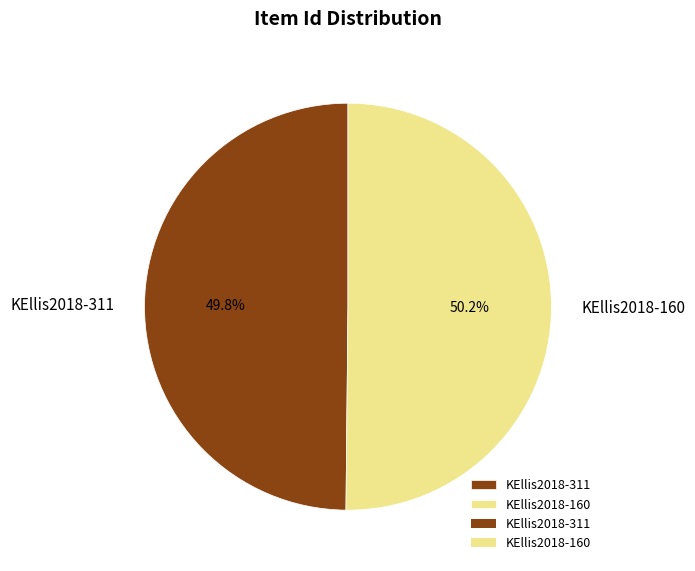

What percentage is the KEllis2018-311 slice, to the nearest percent?

50%